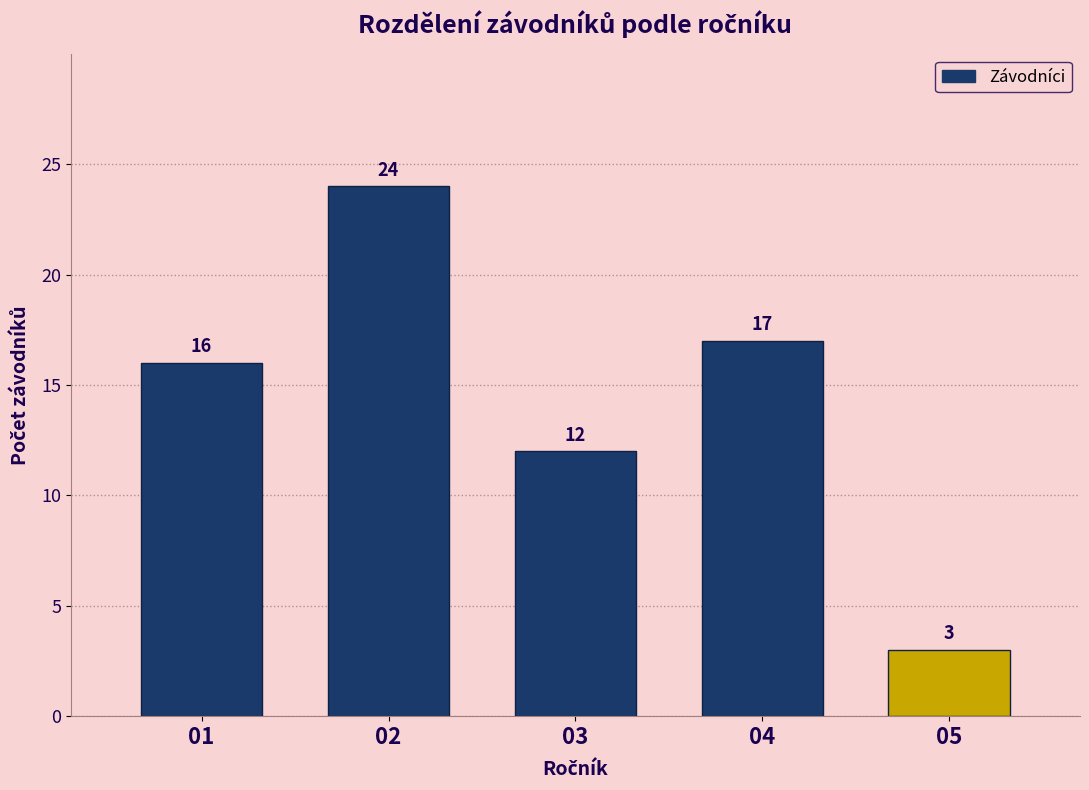

Reading left to right, extract all data points from this chart.

16	24	12	17	3